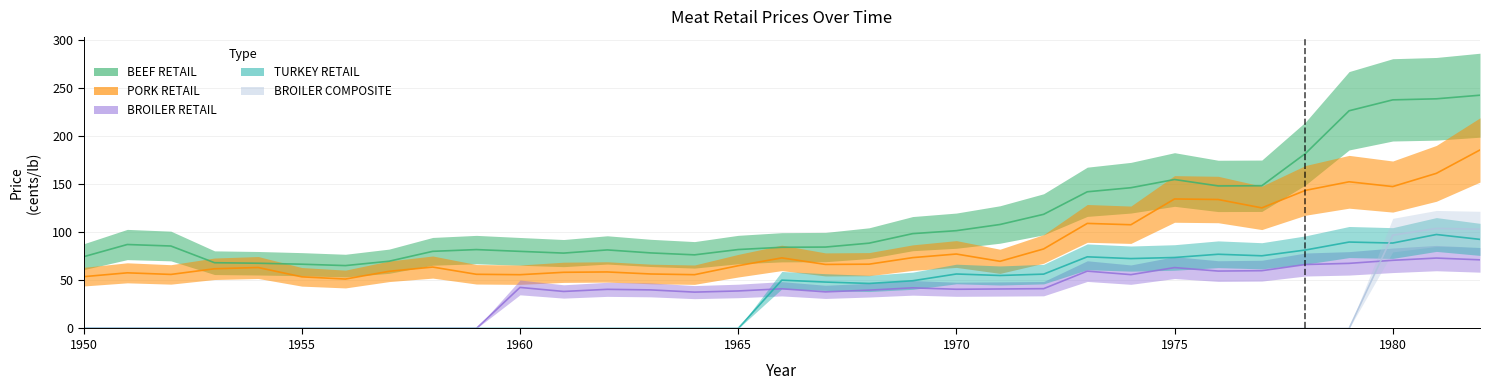

How many lines are shown in the chart?

5